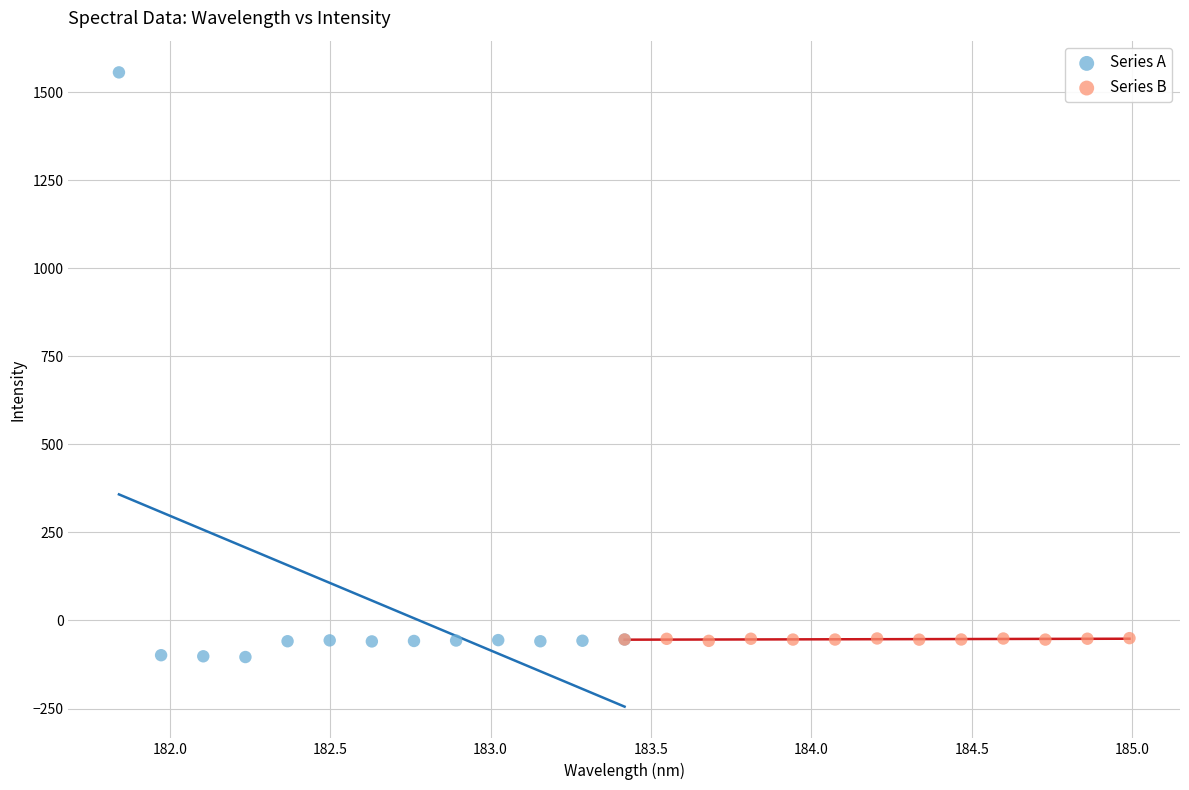

Which series contains the highest Y value?

Series A